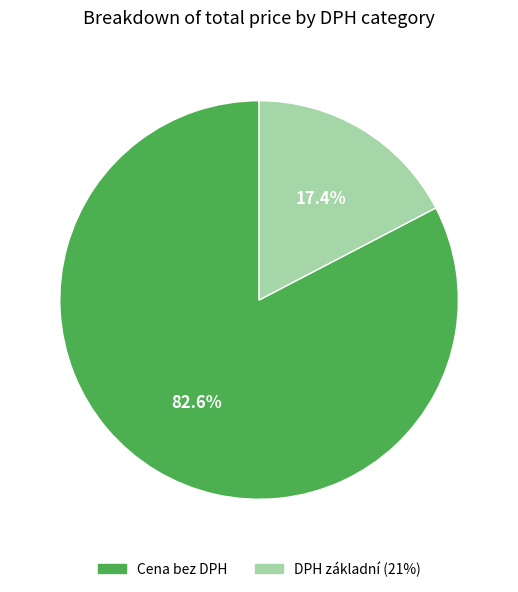

Is the sum of Cena bez DPH and DPH základní (21%) greater than half?

Yes